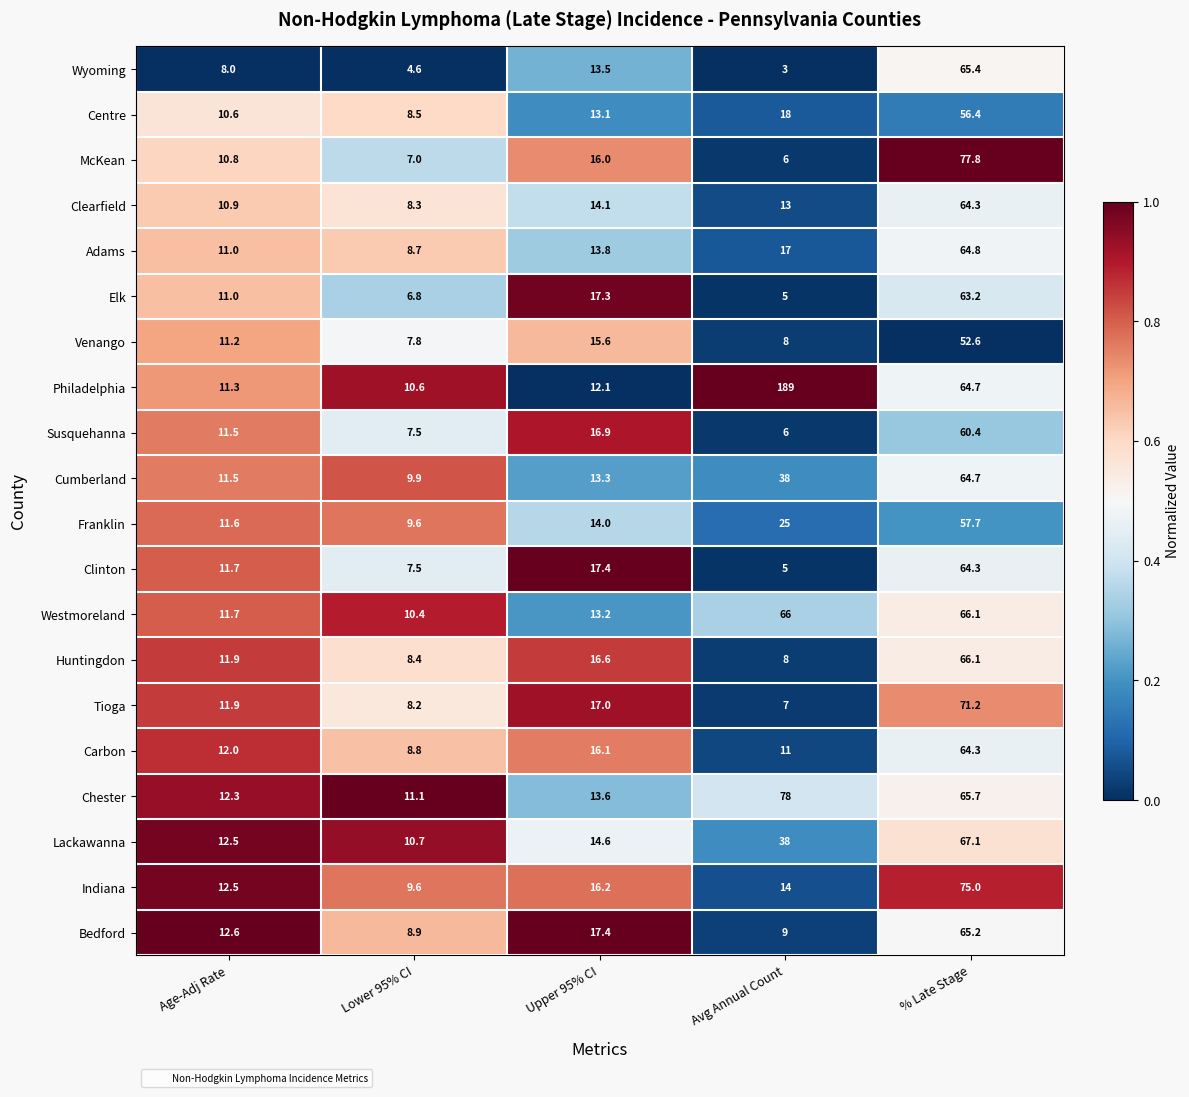

Which series has the largest total across all categories?

Philadelphia